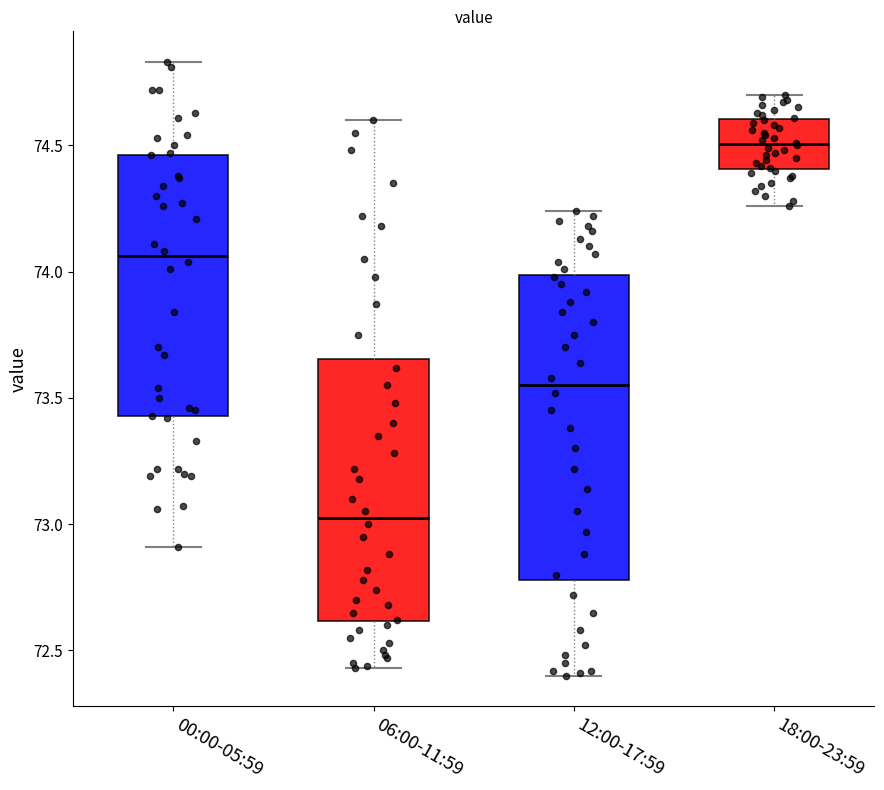

Reading left to right, transcribe this box plot: for each box, give where its median line is, the range the box spans, and where its two whiskers end, as read against the y-axis. The values are not printed on the chart, so give them approximately, as read against the axis.

00:00-05:59: median 74.05, box 73.45 to 74.45, whiskers 72.90 to 74.85
06:00-11:59: median 73.05, box 72.60 to 73.65, whiskers 72.45 to 74.60
12:00-17:59: median 73.55, box 72.80 to 74.00, whiskers 72.40 to 74.25
18:00-23:59: median 74.50, box 74.40 to 74.60, whiskers 74.25 to 74.70